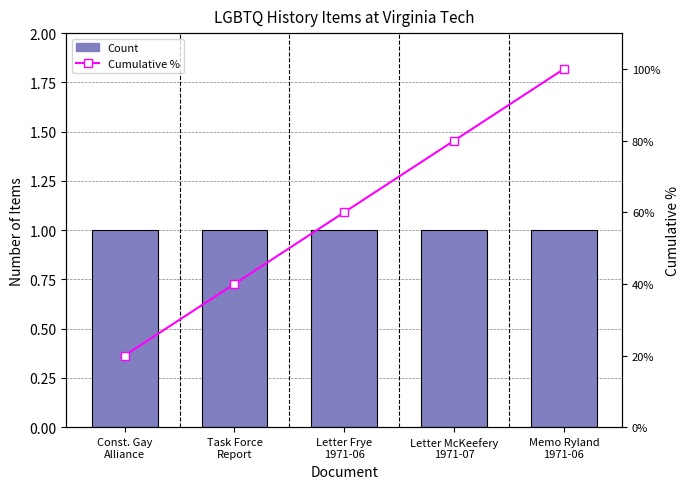

List the series in order of their overall mean, highest first.

Cumulative %, Count